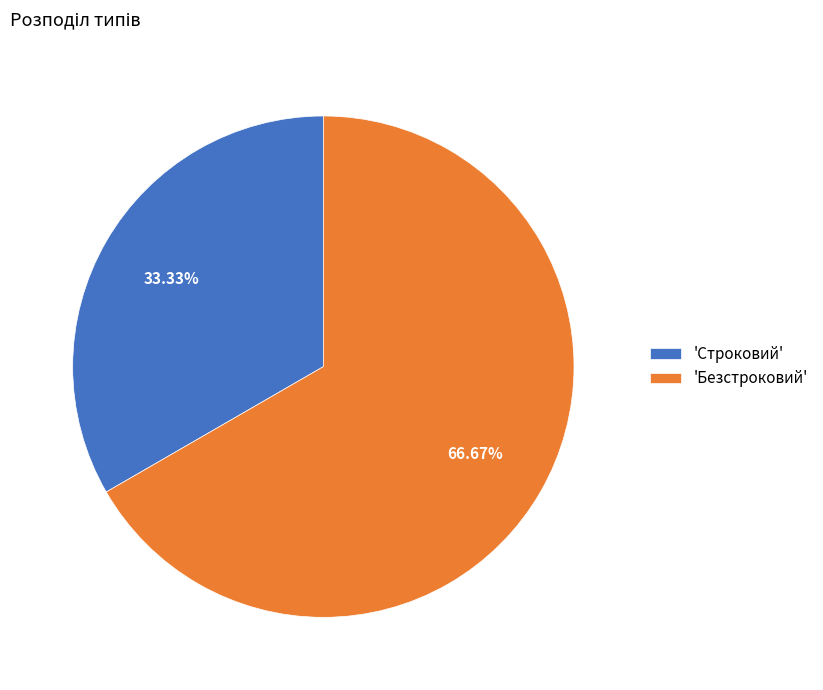

Count the number of slices in the pie.

2